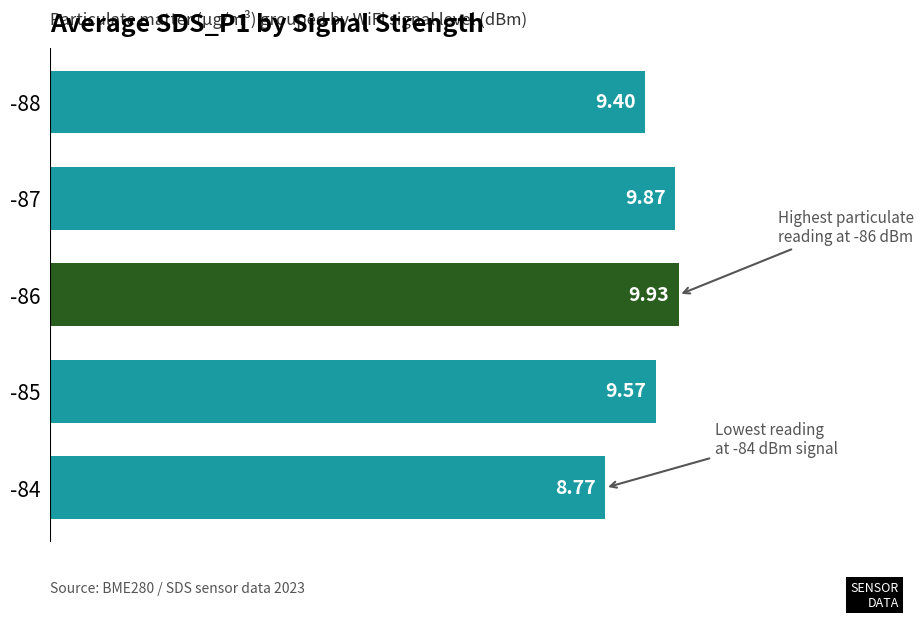

What is the sum of the values at -88 and -87?

19.3